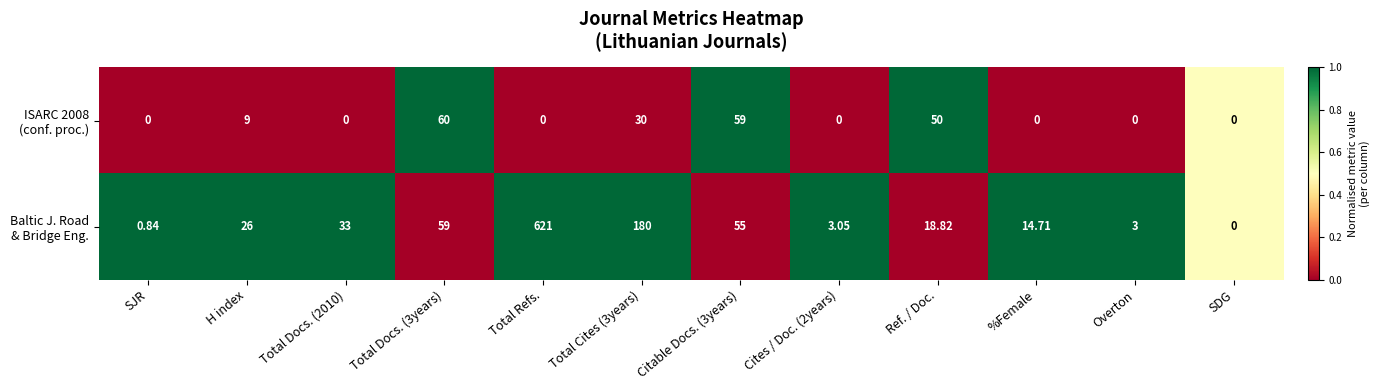

What is the maximum value shown in the chart?

621.0